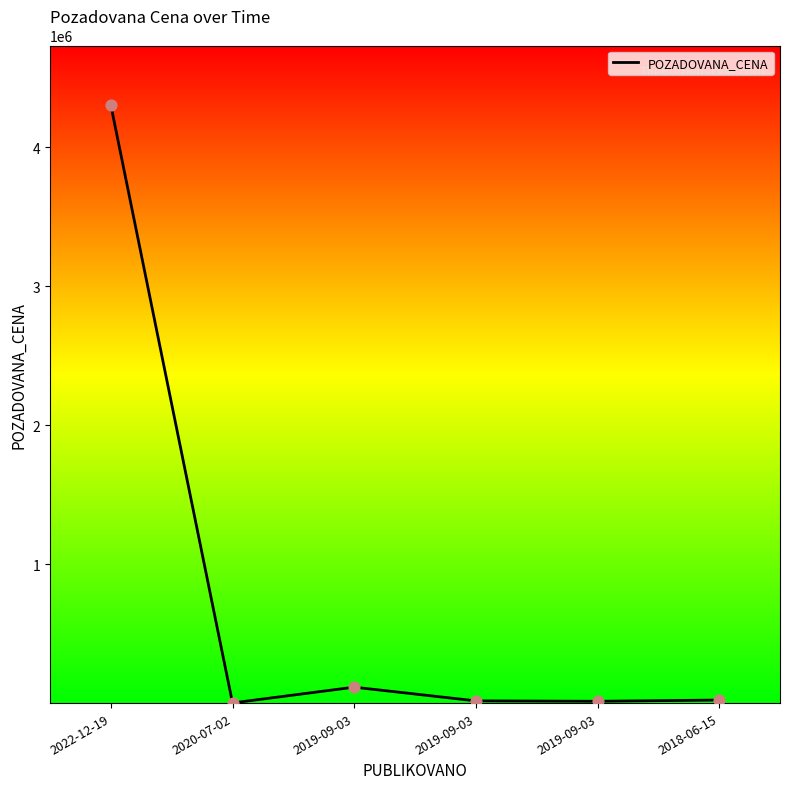

Is this an area chart (filled region under the line)?

No